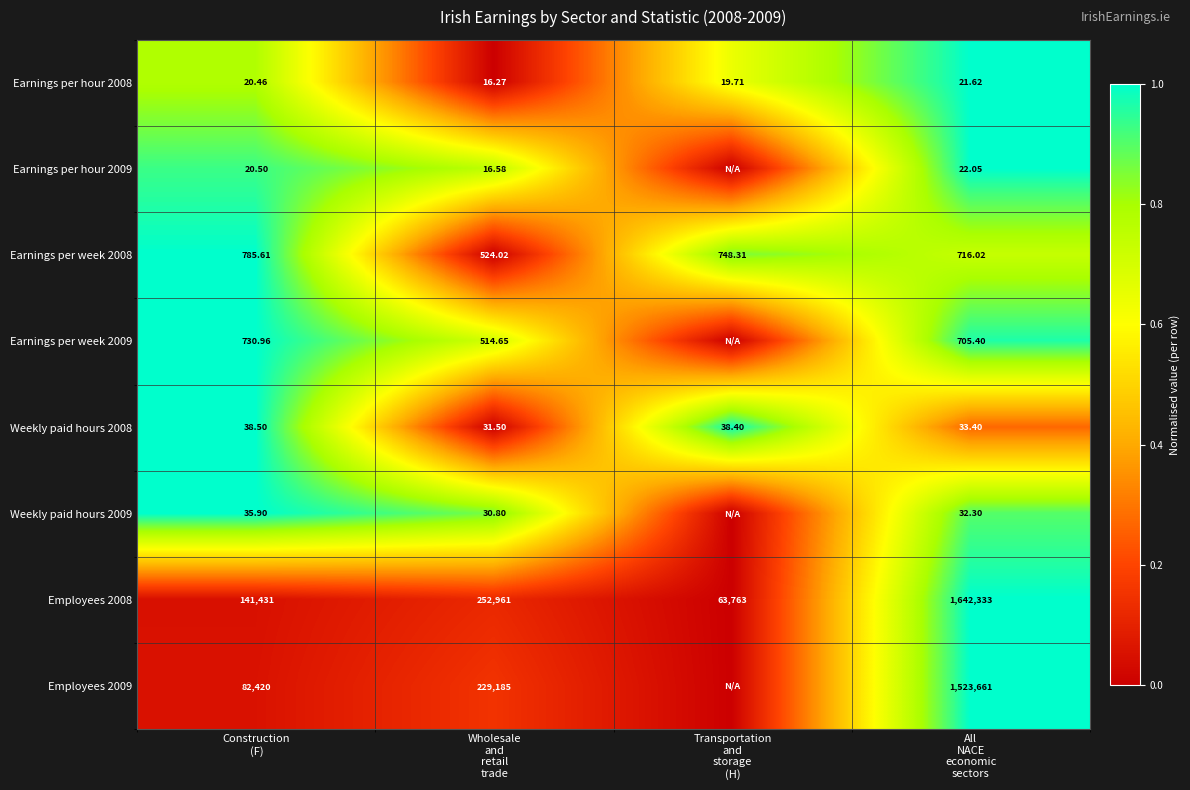

How many Earnings per week 2008 values are between 0 and 1?

4